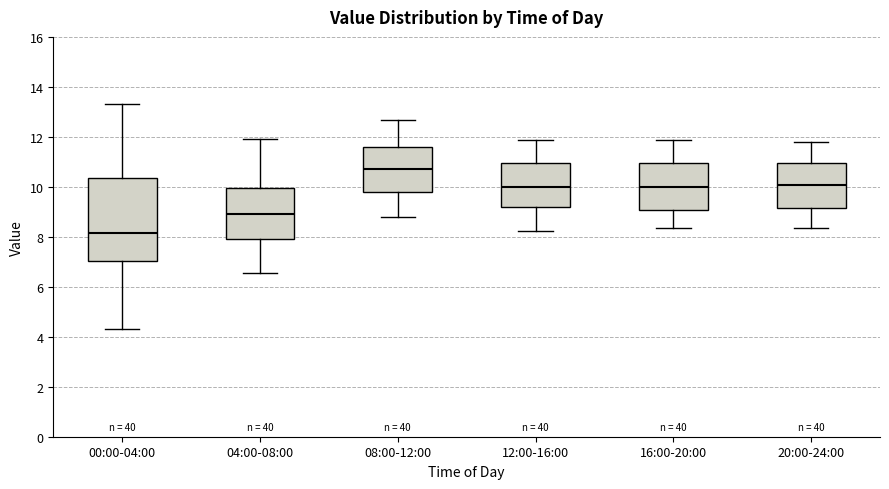

Reading left to right, transcribe this box plot: for each box, give where its median line is, the range the box spans, and where its two whiskers end, as read against the y-axis. The values are not printed on the chart, so give them approximately, as read against the axis.

00:00-04:00: median 8.2, box 7.0 to 10.4, whiskers 4.4 to 13.4
04:00-08:00: median 9.0, box 7.8 to 10.0, whiskers 6.6 to 12.0
08:00-12:00: median 10.8, box 9.8 to 11.6, whiskers 8.8 to 12.6
12:00-16:00: median 10.0, box 9.2 to 11.0, whiskers 8.2 to 11.8
16:00-20:00: median 10.0, box 9.0 to 11.0, whiskers 8.4 to 11.8
20:00-24:00: median 10.0, box 9.2 to 11.0, whiskers 8.4 to 11.8